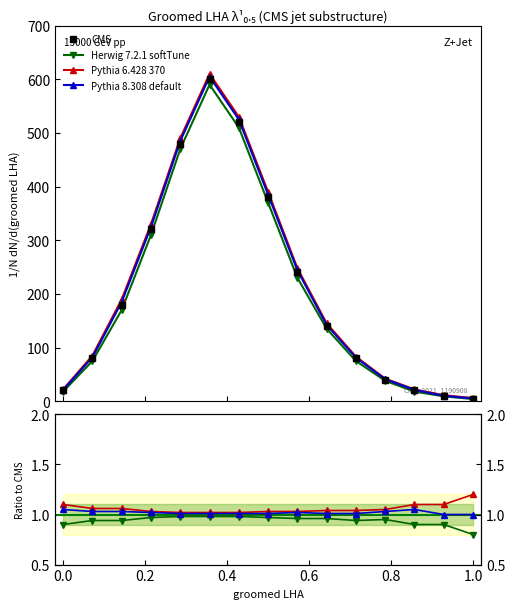

True or false: Pythia 8.308 default has a value of 325 at 4.

True